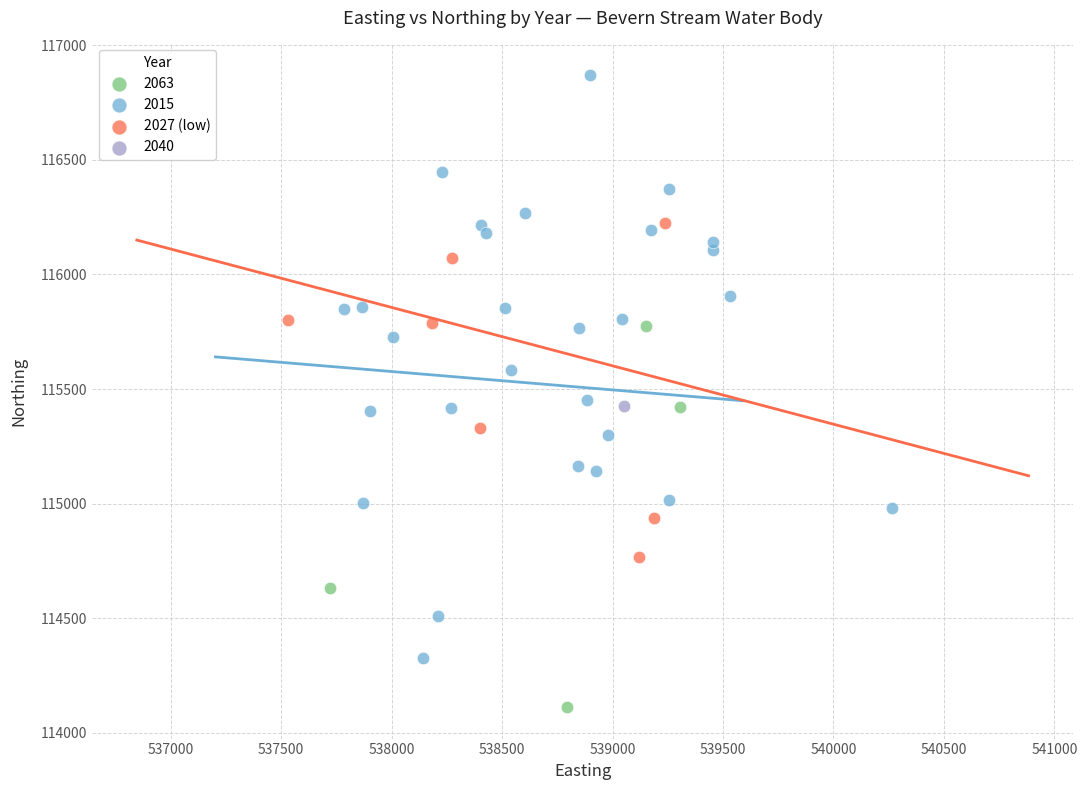

What are all the series names shown in the legend?

2063, 2015, 2027 (low), 2040